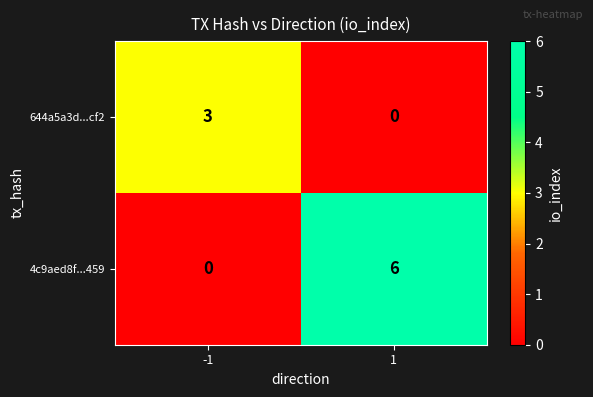

List the series in order of their peak value, highest first.

4c9aed8f...459, 644a5a3d...cf2